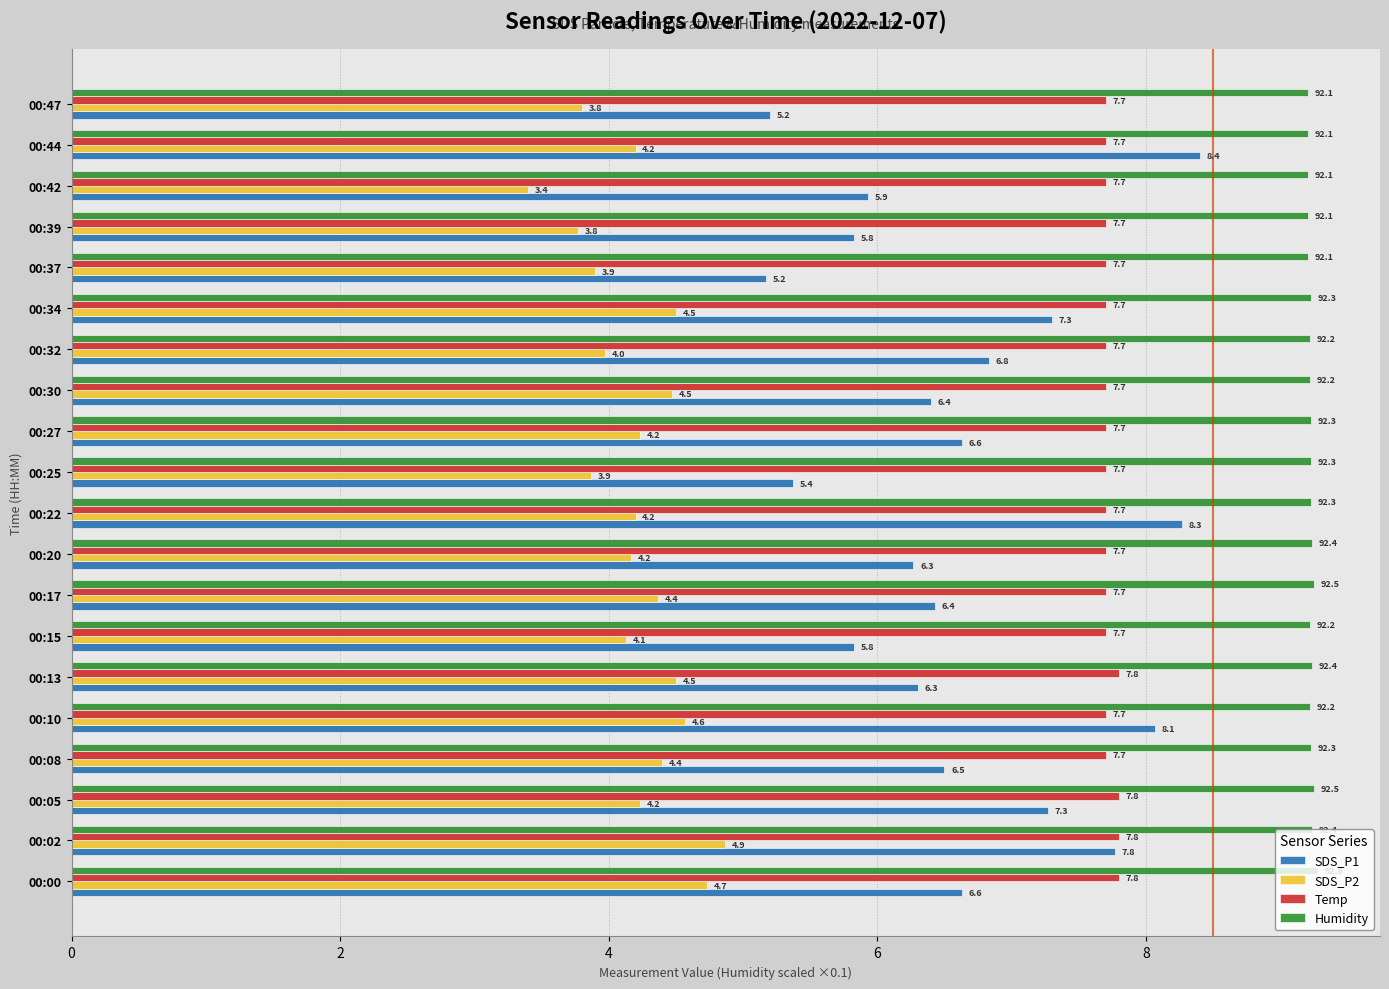

The value of SDS_P1 at 00:42 is 8.5. True or false?

False